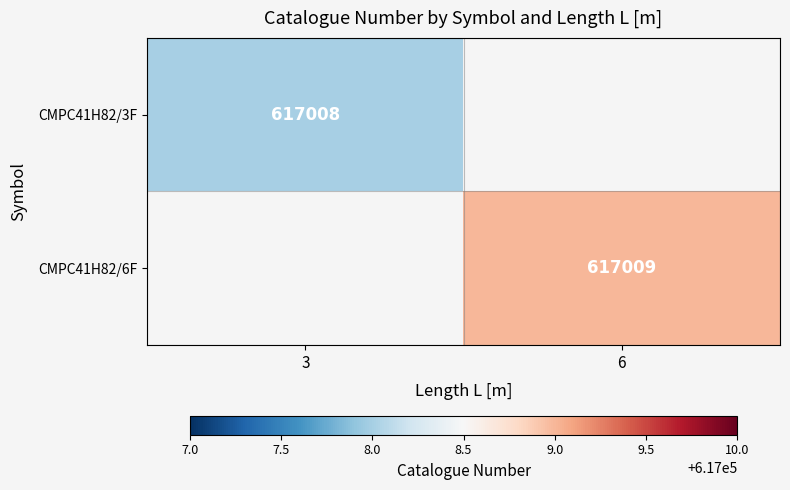

True or false: CMPC41H82/6F has a value of 929586 at 6.

False